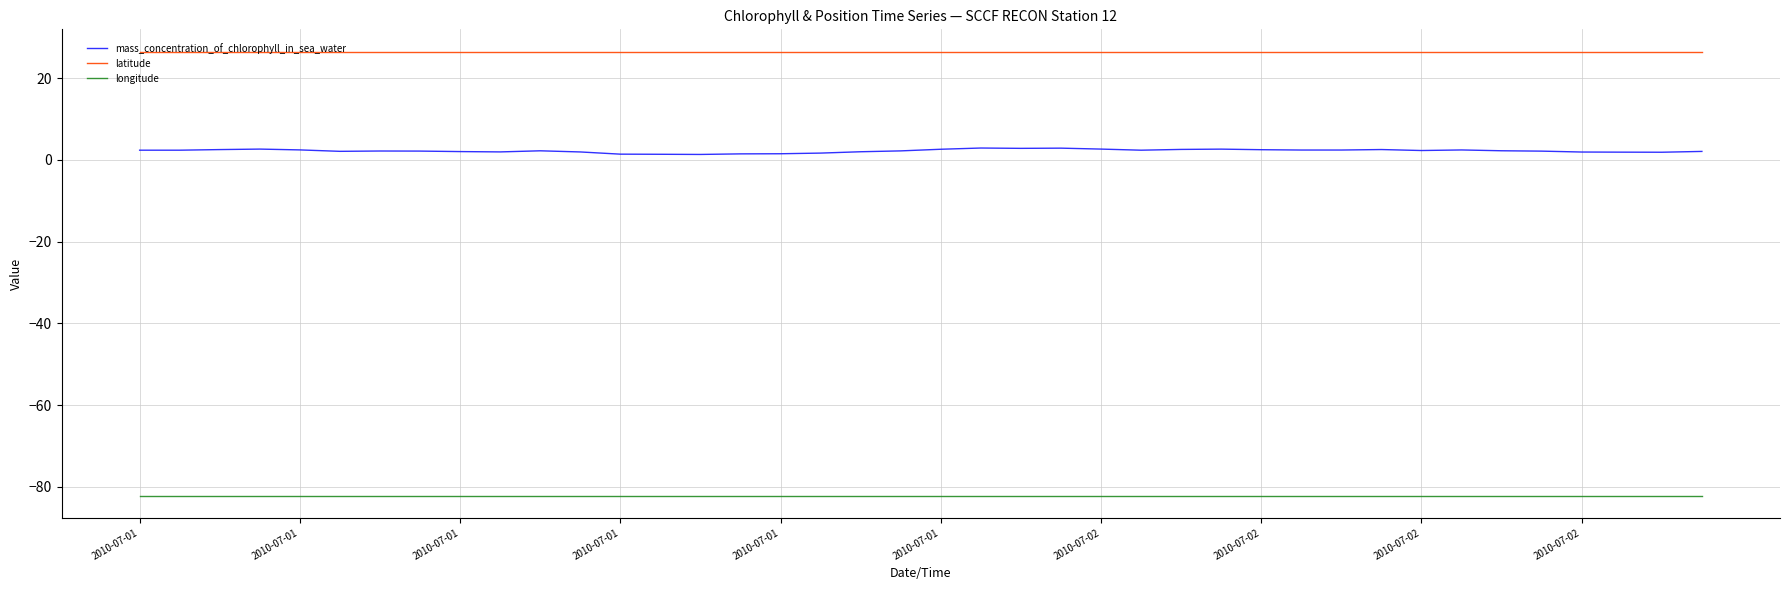

What is the minimum value shown in the chart?

-82.1